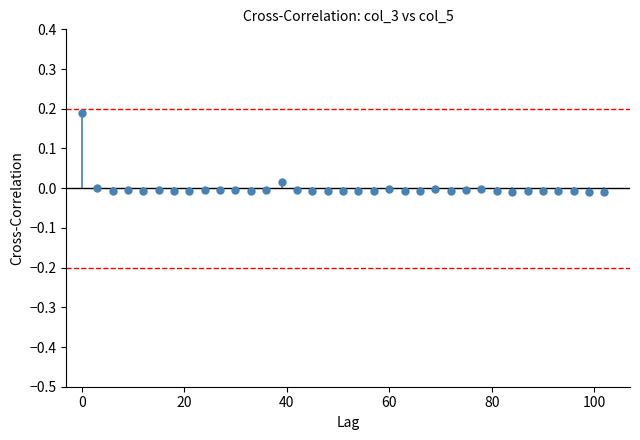

What is the range of X values (max minus min)?

102.0